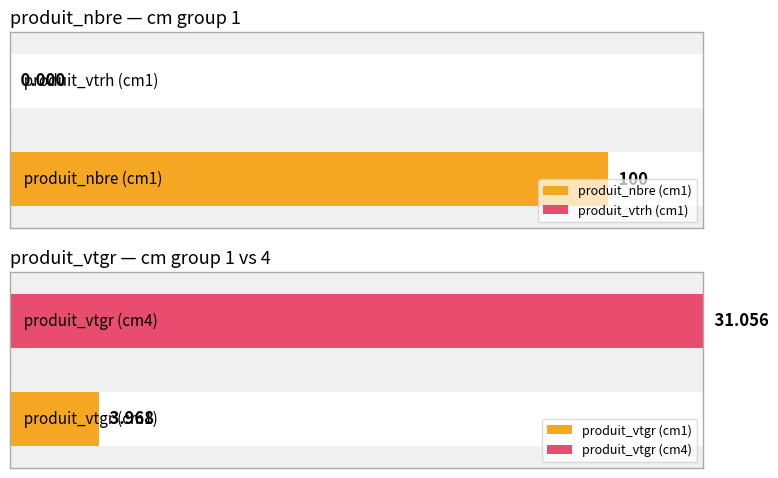

True or false: produit_nbre has a value of 33.2 at 2.

False